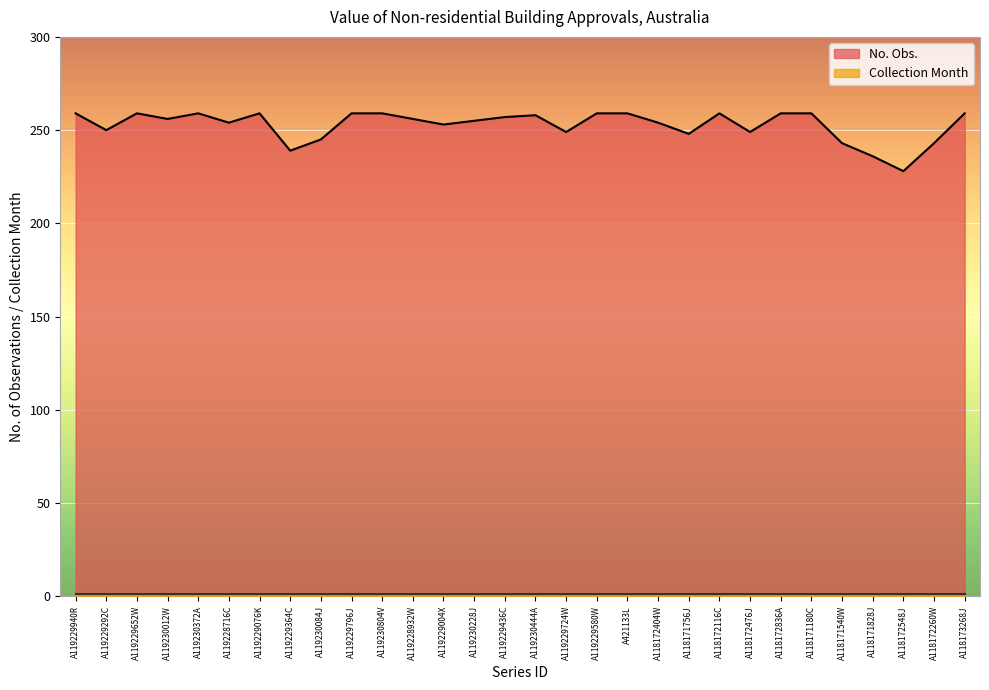

What is the difference between the values at A119229292C and A118172548J?

22